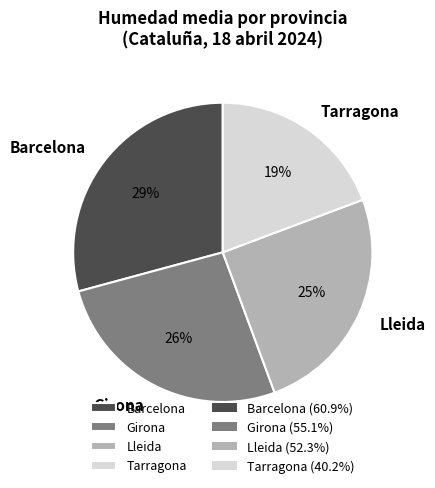

Between Lleida and Tarragona, which is larger?

Lleida